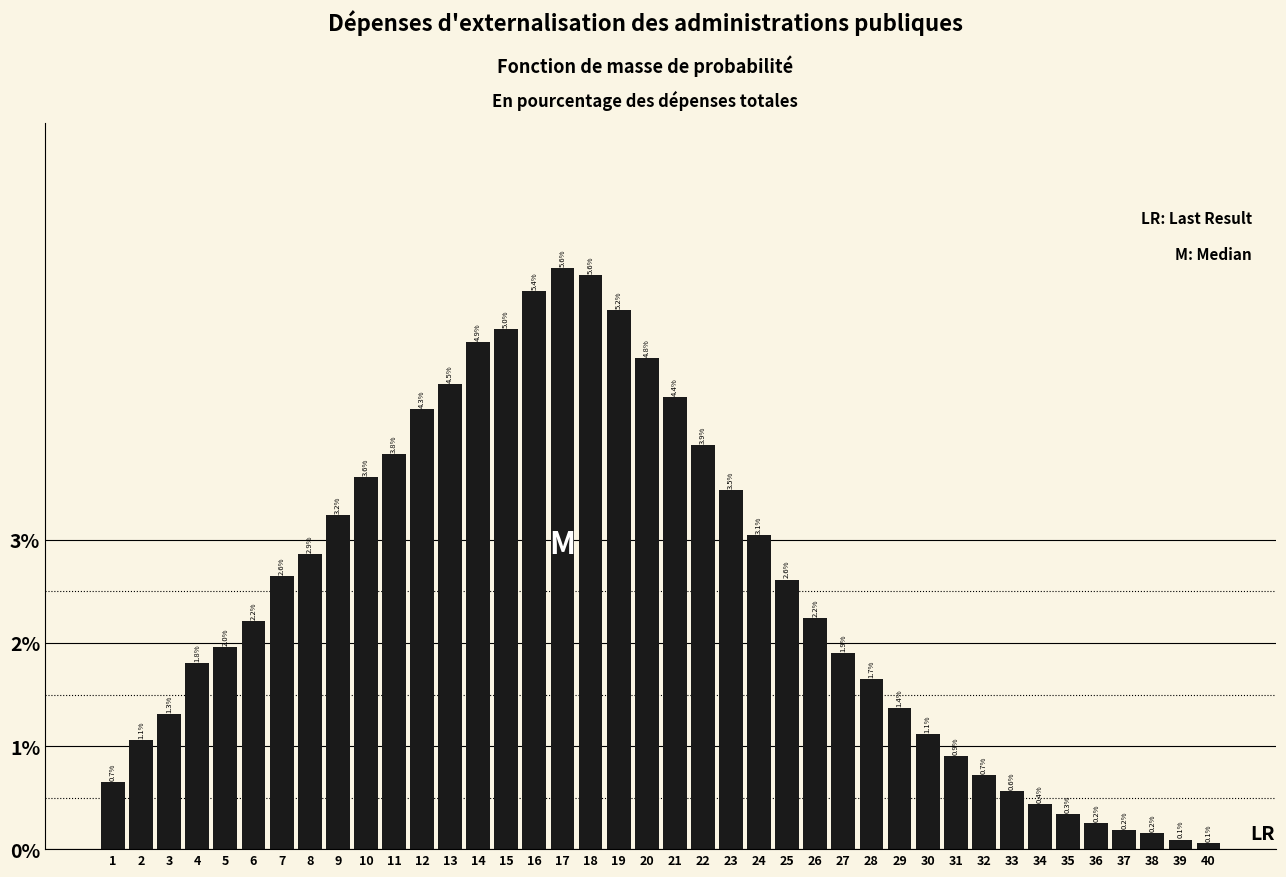

Reading left to right, what are all the values shown in this chart?

1=0.7	2=1.1	3=1.3	4=1.8	5=2.0	6=2.2	7=2.6	8=2.9	9=3.2	10=3.6	11=3.8	12=4.3	13=4.5	14=4.9	15=5.0	16=5.4	17=5.6	18=5.6	19=5.2	20=4.8	21=4.4	22=3.9	23=3.5	24=3.1	25=2.6	26=2.2	27=1.9	28=1.7	29=1.4	30=1.1	31=0.9	32=0.7	33=0.6	34=0.4	35=0.3	36=0.2	37=0.2	38=0.2	39=0.1	40=0.1